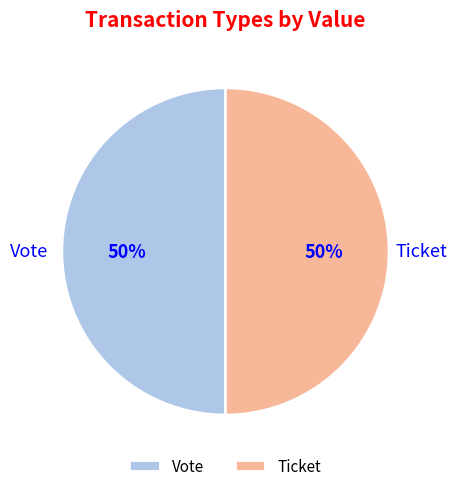

True or false: Ticket accounts for 42% of the total.

False